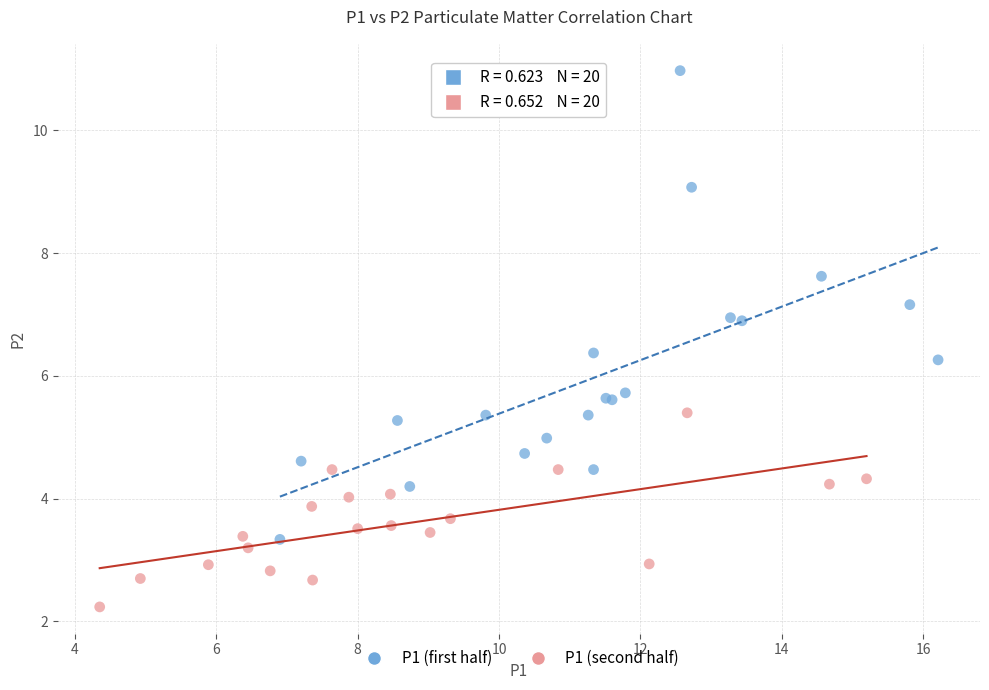

Which series reaches the maximum Y coordinate?

P1 (first half)